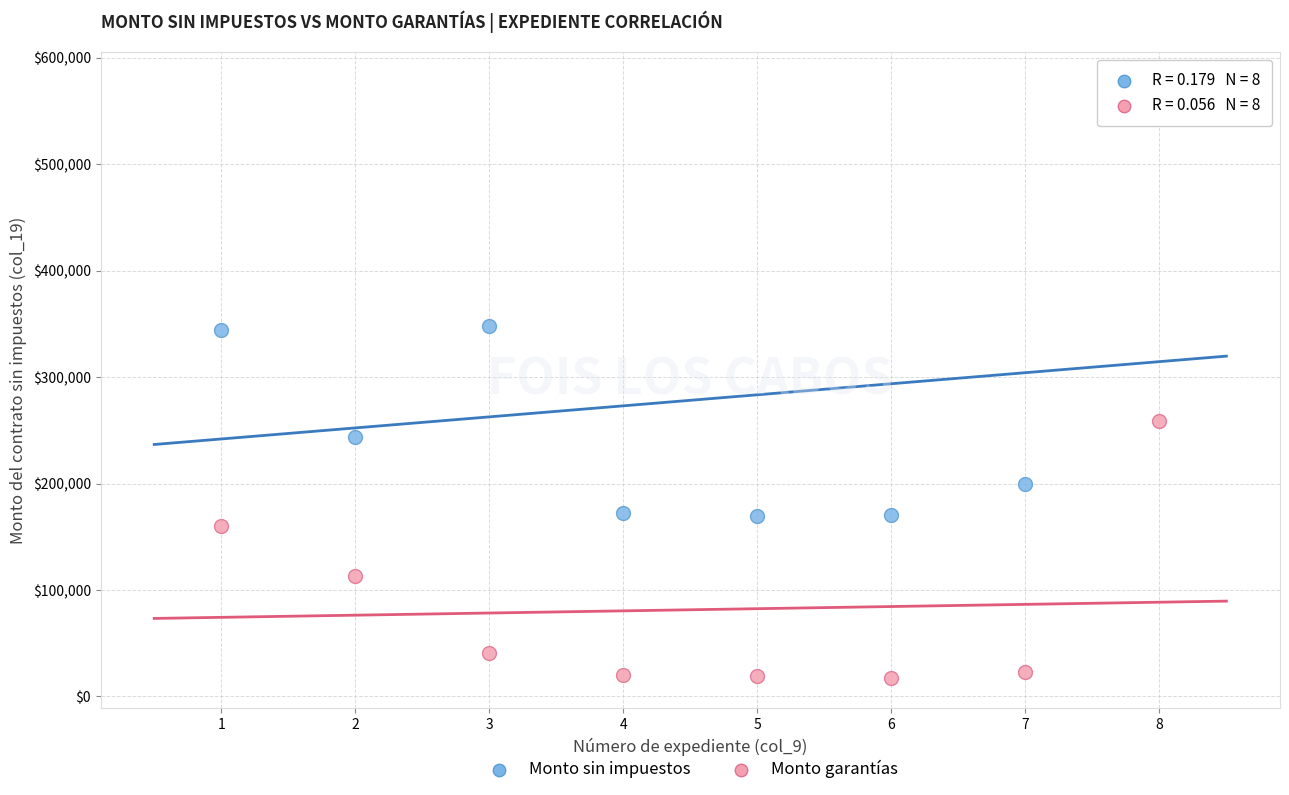

What is the X range (max minus min) for the scatter plot?

7.0